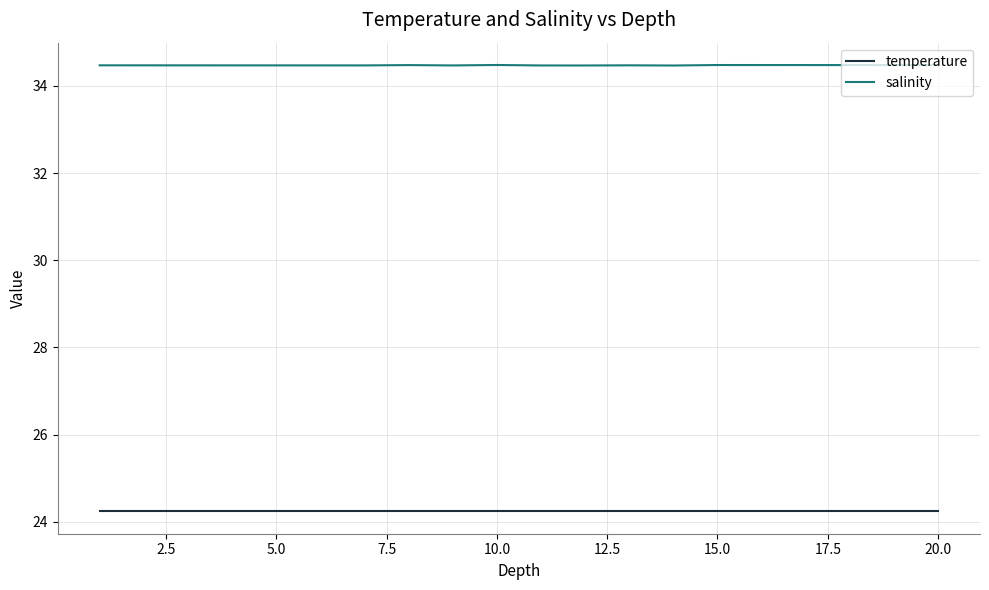

True or false: salinity and temperature intersect in this chart.

False